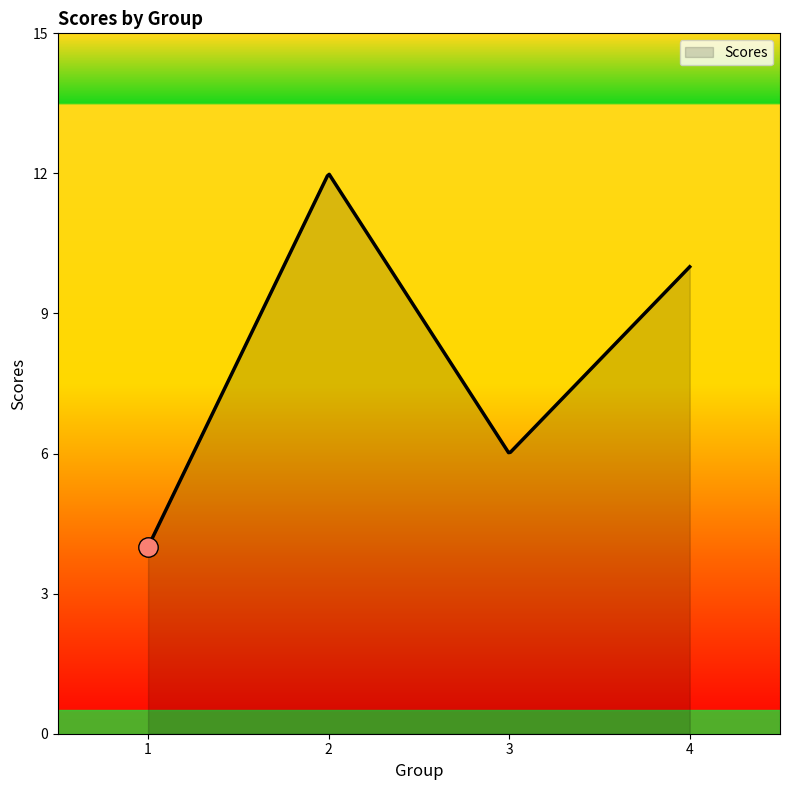

What is the difference between the maximum and minimum values?

8.0